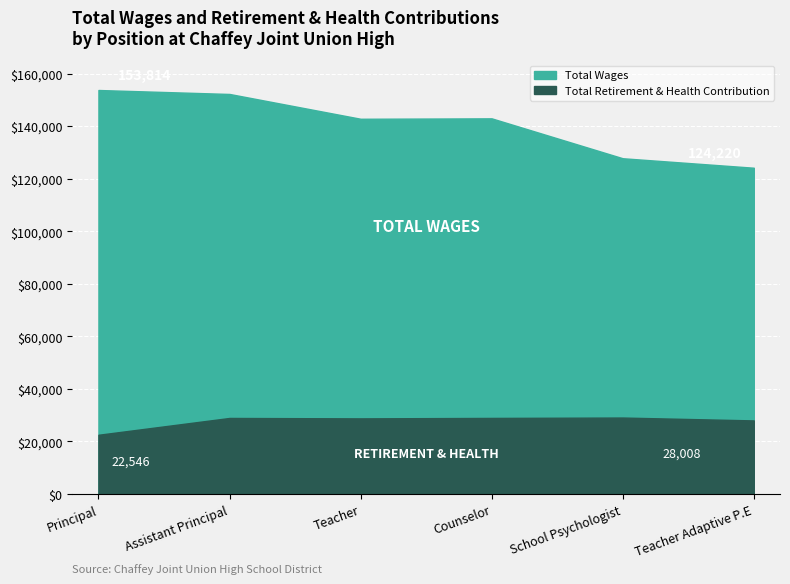

What position from the right is School Psychologist?

2